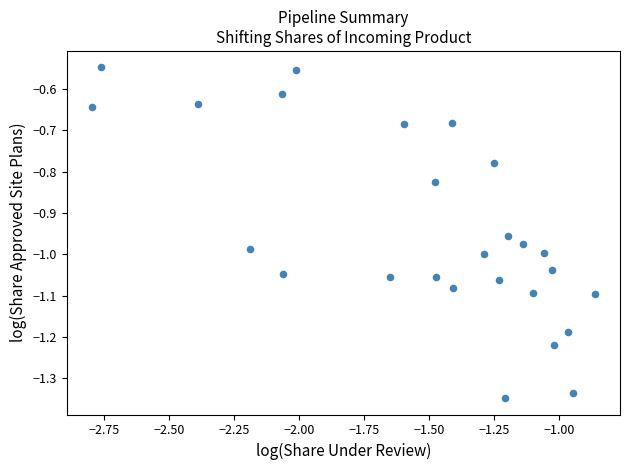

What is the range of X values (max minus min)?

1.9